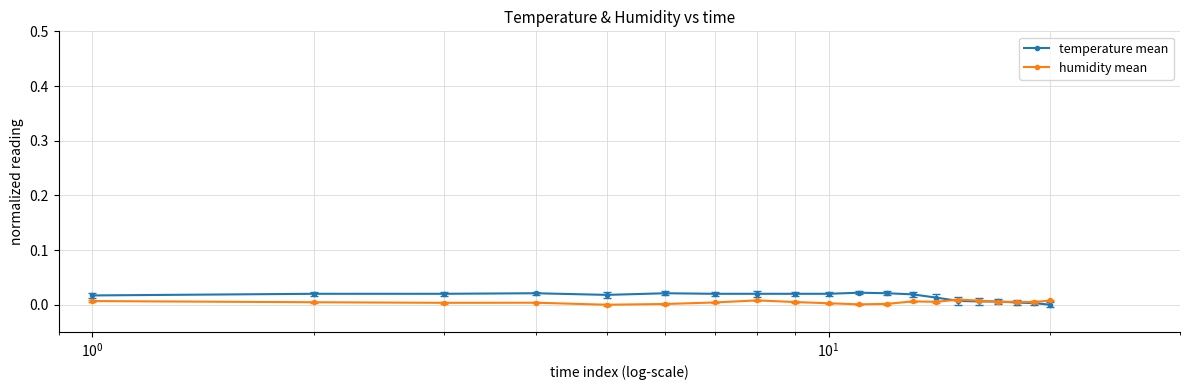

True or false: temperature mean has more than 0 points higher than both neighbors.

True